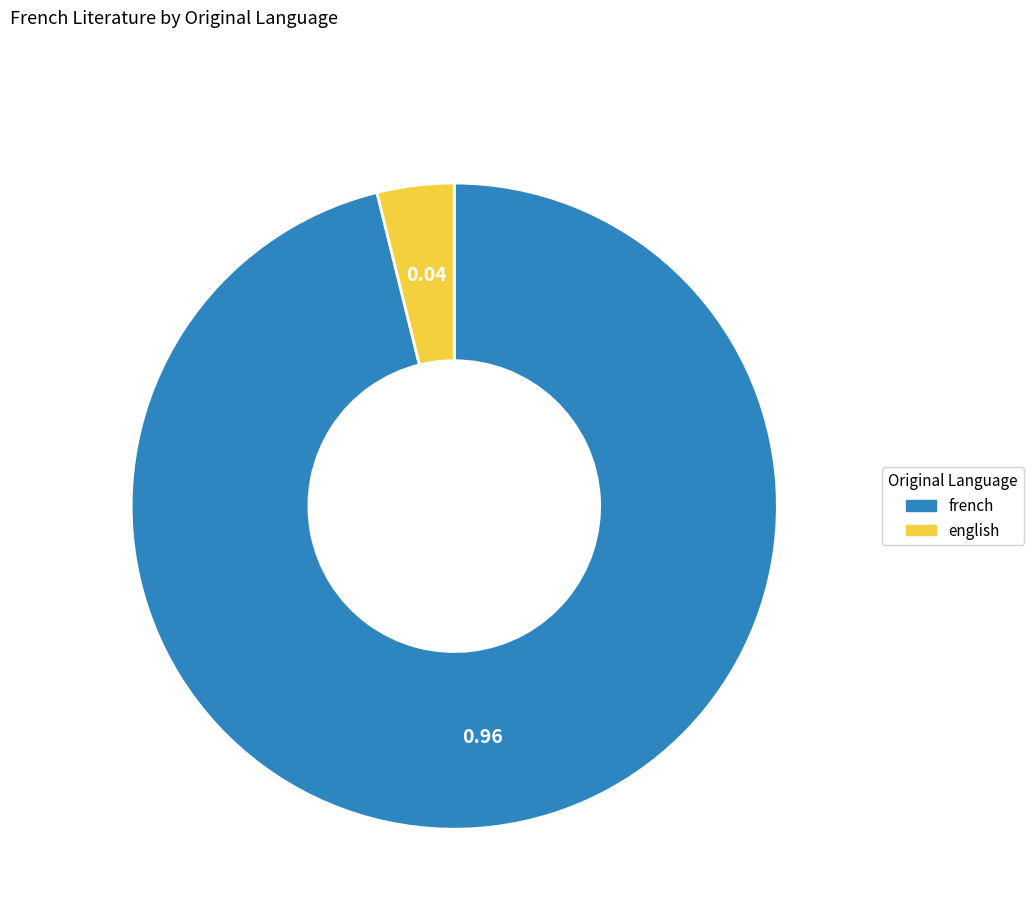

Rank the categories by value from lowest to highest.

english, french